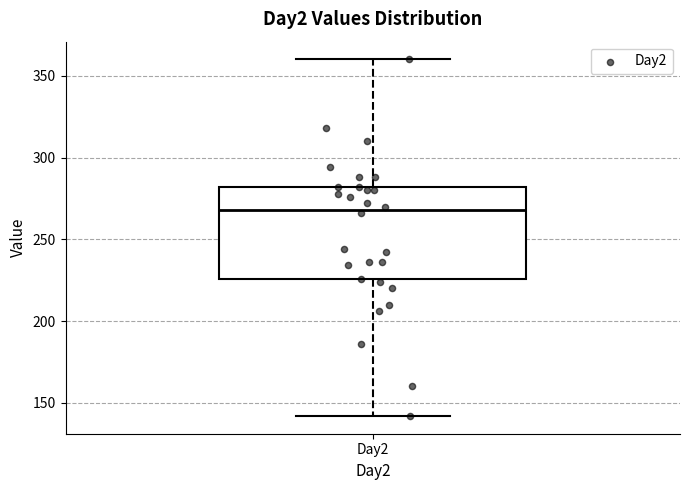

Transcribe this box plot: give where the median line is, the range the box spans, and where the two whiskers end, as read against the y-axis. The values are not printed on the chart, so give them approximately, as read against the axis.

median 270, box 225 to 280, whiskers 140 to 360